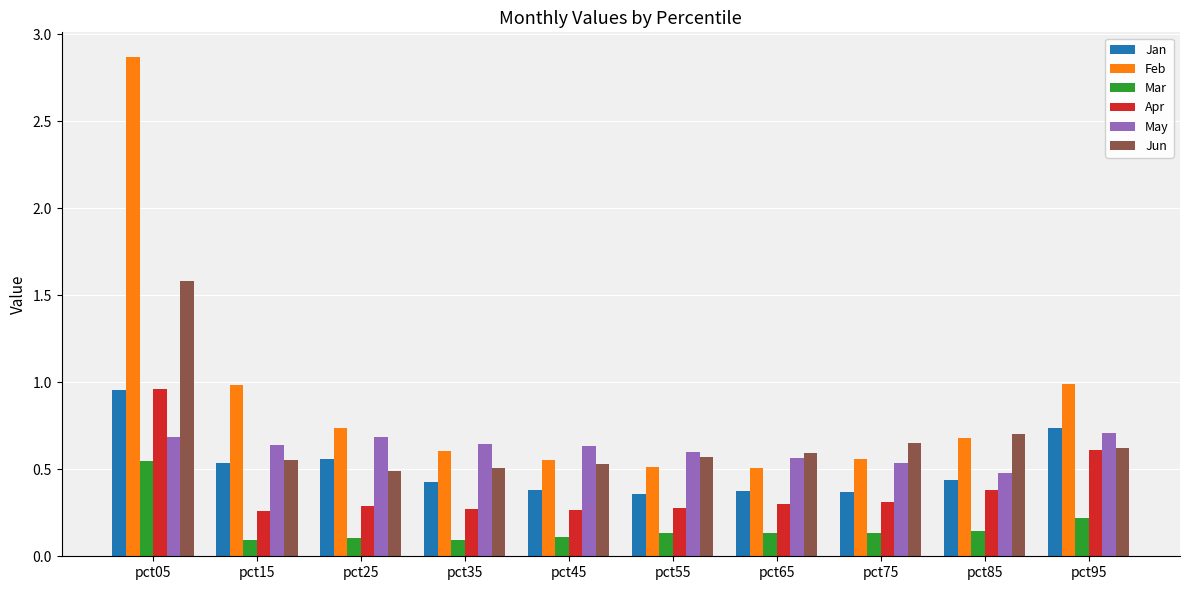

What is the total value across all series at pct45?

2.5